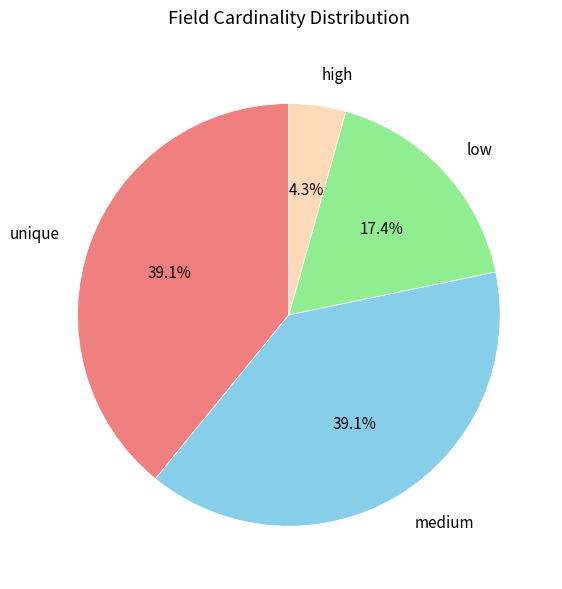

What is the smallest slice in the pie chart?

high